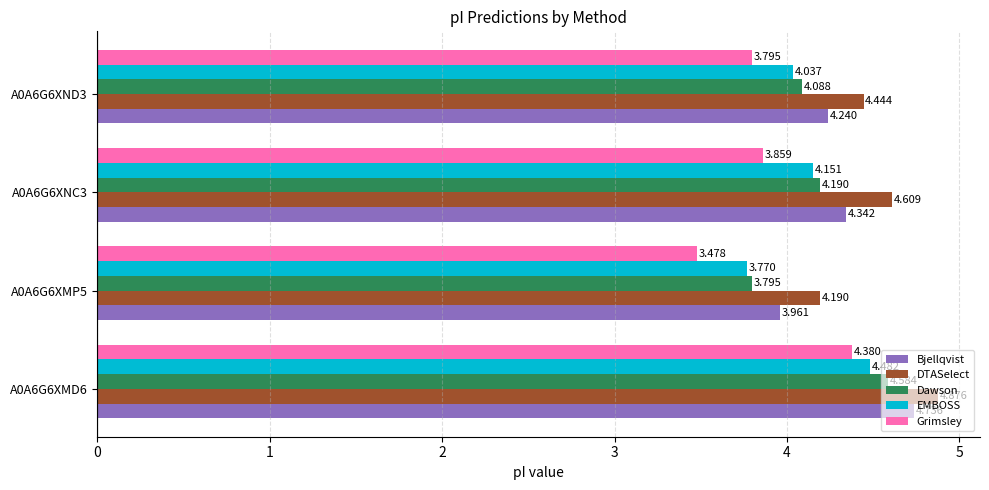

Which series has the largest range (max minus min)?

Grimsley